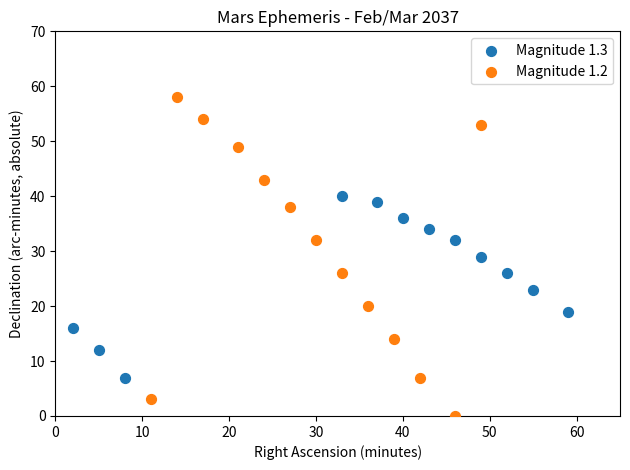

Which series reaches the minimum Y coordinate?

Magnitude 1.2